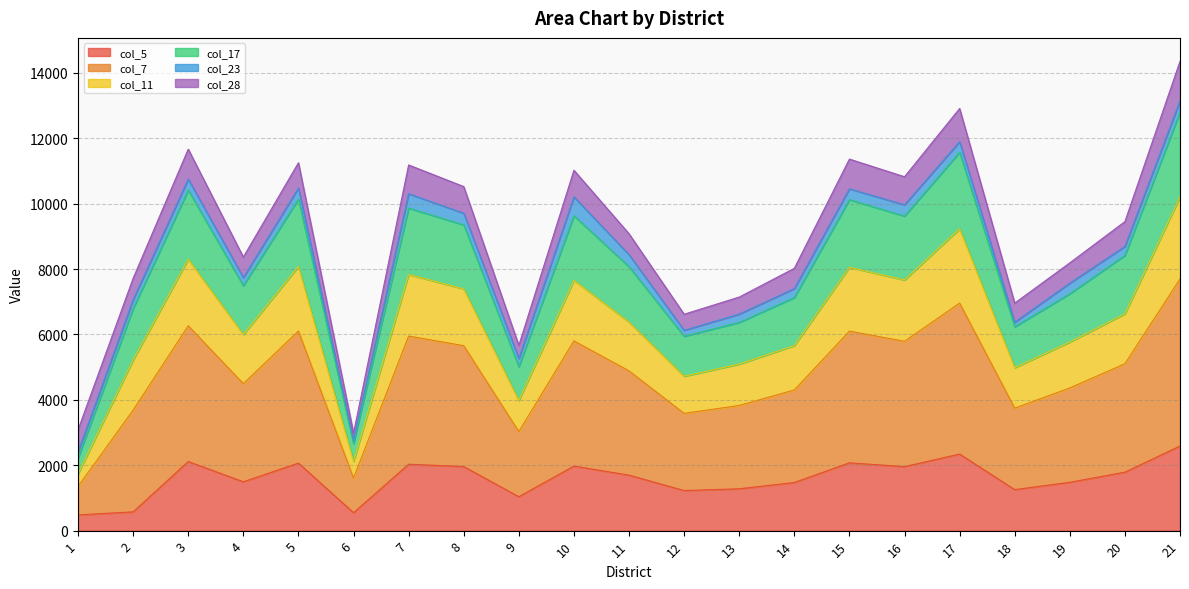

At which category does the chart reach its peak across all series?

21